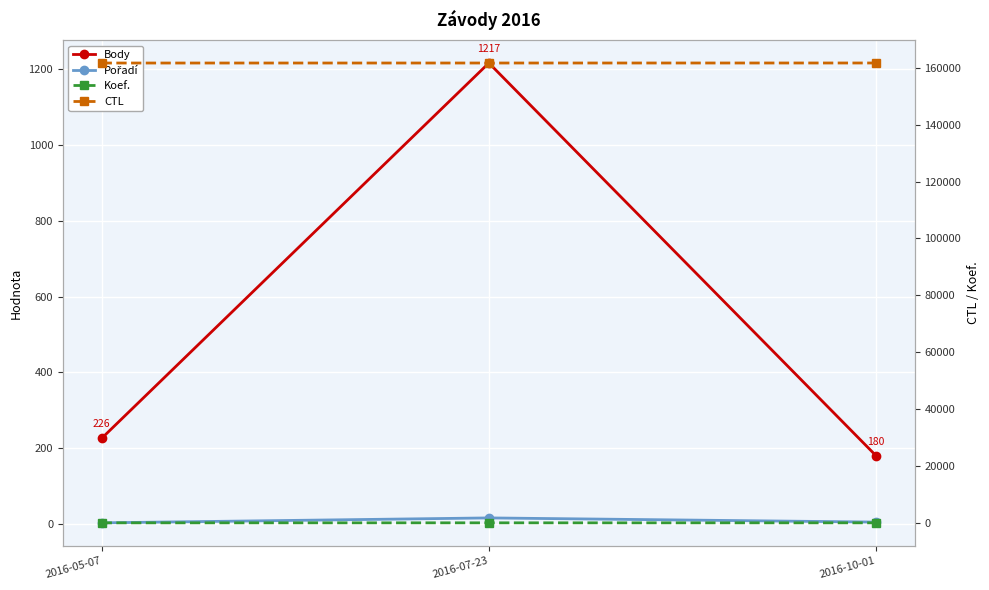

What is the difference between the second highest and minimum values in the Body series?

46